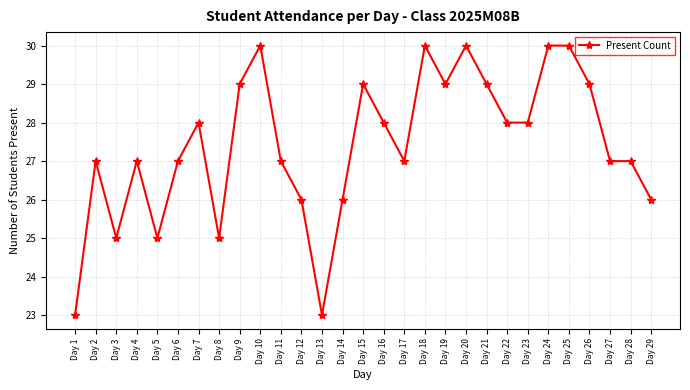

How many categories are shown in the chart?

29